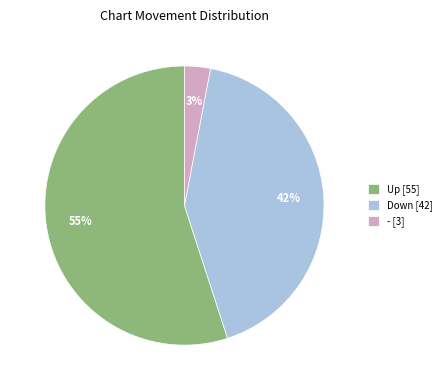

To the nearest percent, what percentage of the pie is - [3]?

3%